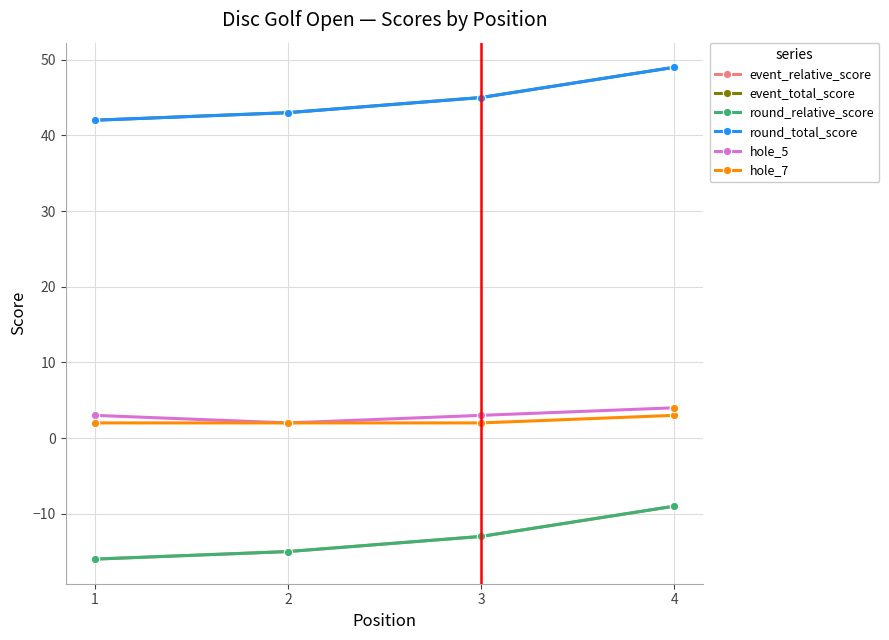

Between 2 and 1, which is larger?

2